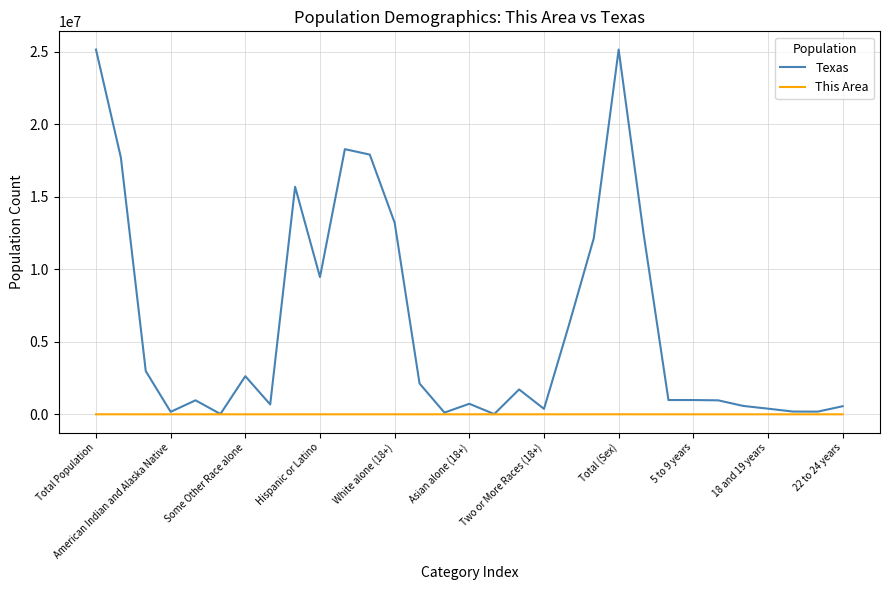

What is the maximum value shown in the chart?

25145561